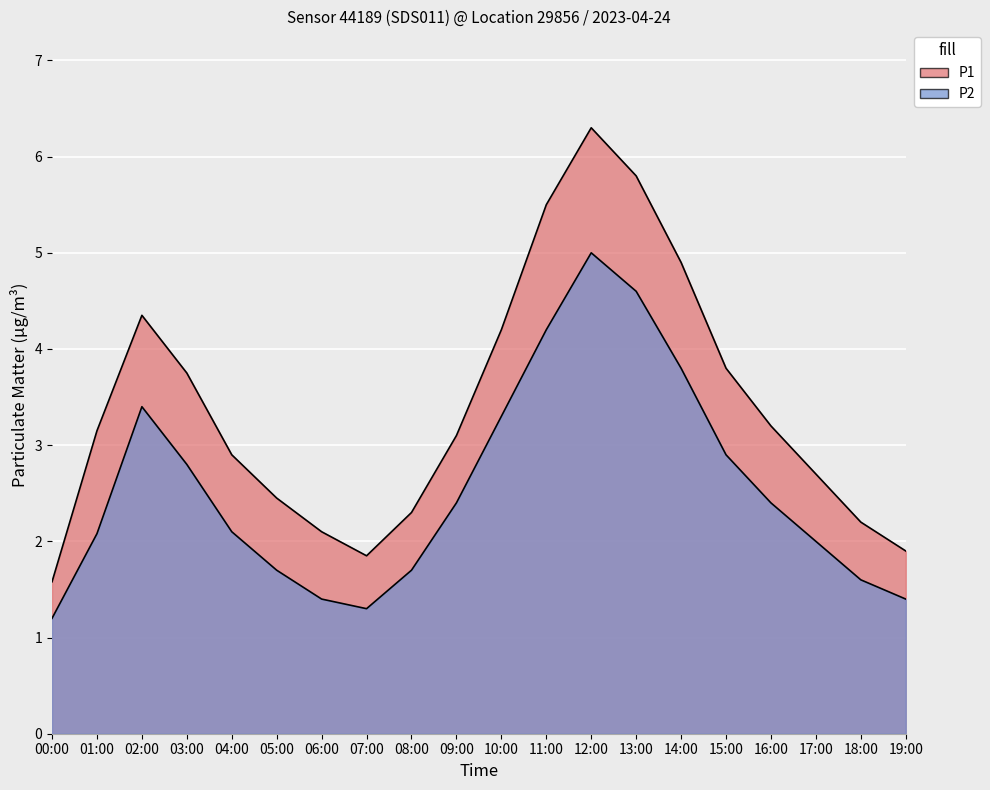

What is the highest value of the P1 series?

6.3